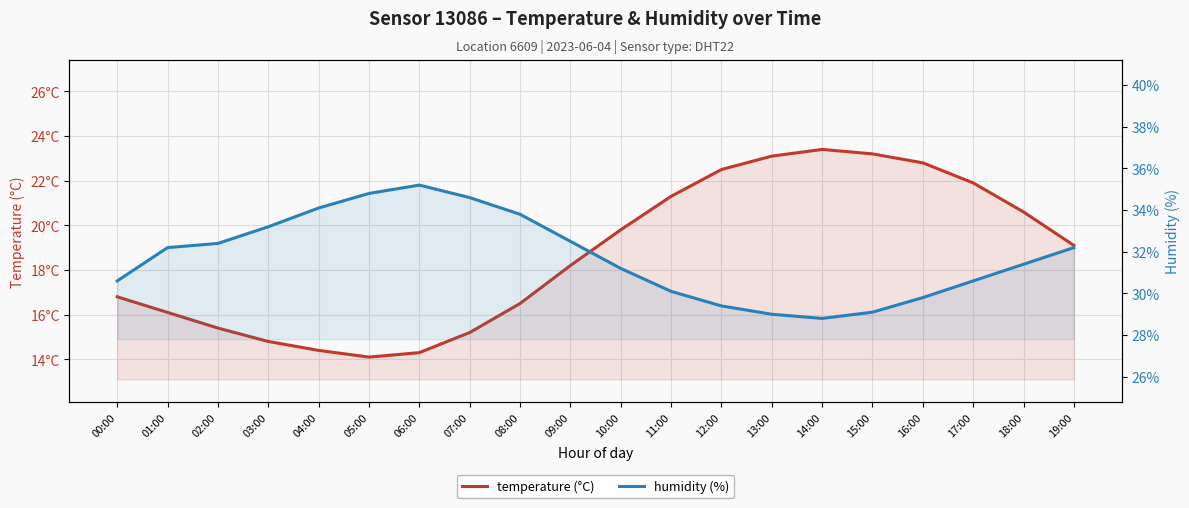

Reading left to right, list all the values displayed in this chart.

temperature (°C): 16.8	16.1	15.4	14.8	14.4	14.1	14.3	15.2	16.5	18.2	19.8	21.3	22.5	23.1	23.4	23.2	22.8	21.9	20.6	19.1
humidity (%): 30.6	32.2	32.4	33.2	34.1	34.8	35.2	34.6	33.8	32.5	31.2	30.1	29.4	29.0	28.8	29.1	29.8	30.6	31.4	32.2